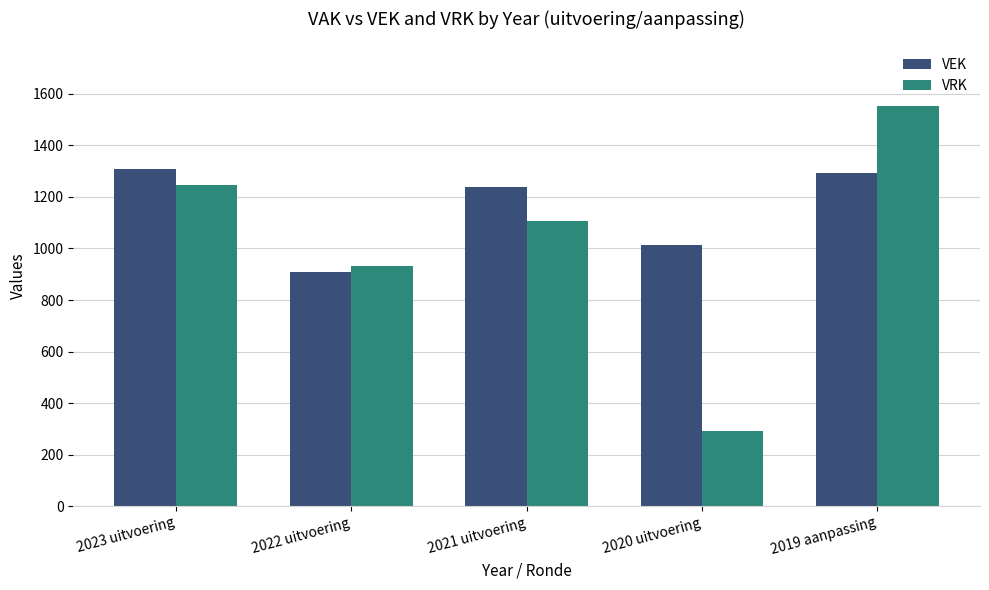

The VRK series shows 665 at 2023 uitvoering. True or false?

False